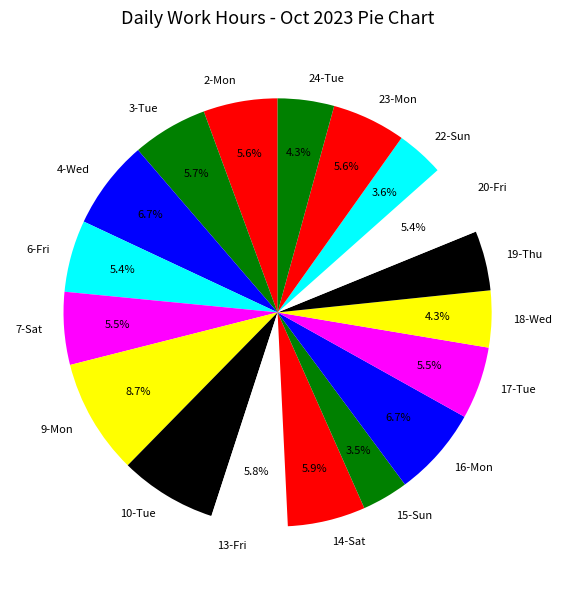

Combined, what portion of the pie is 20-Fri and 18-Wed?

9.7%